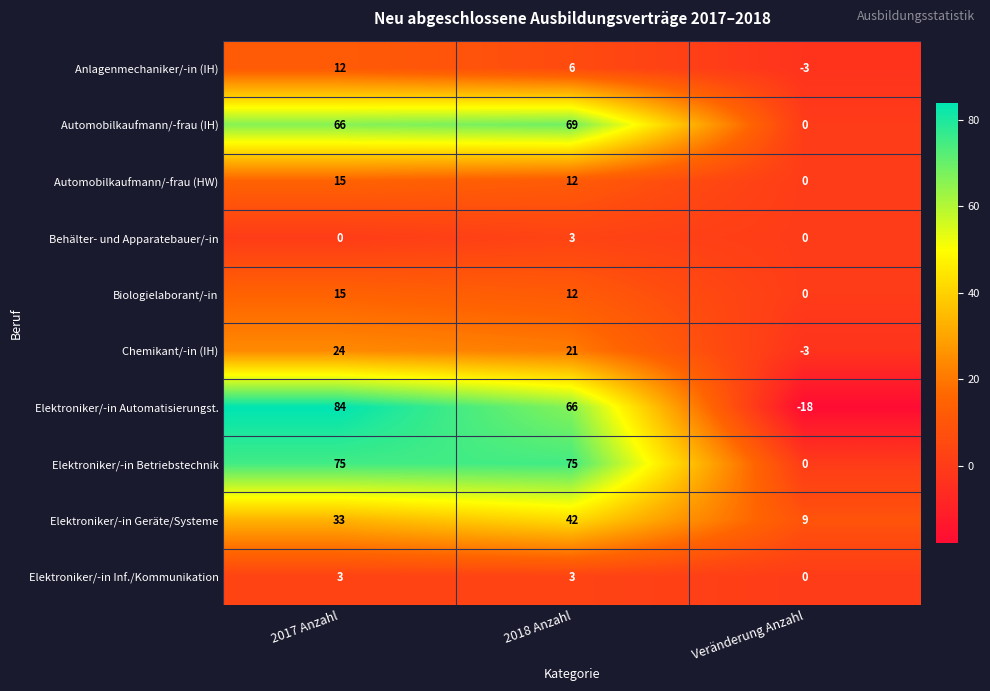

Count the number of data series in this chart.

10